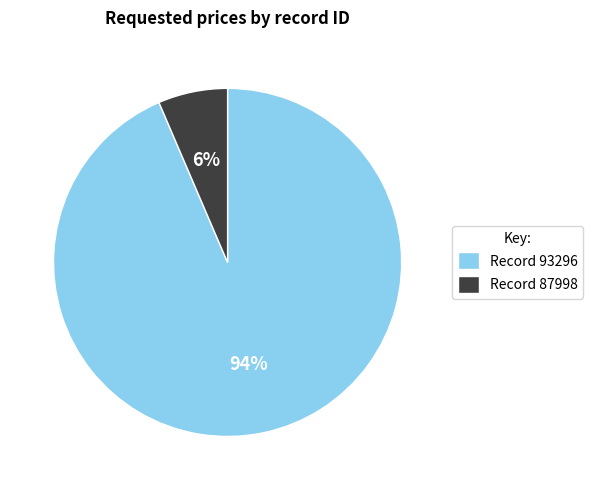

To the nearest percent, what portion does Record 87998 represent?

6%